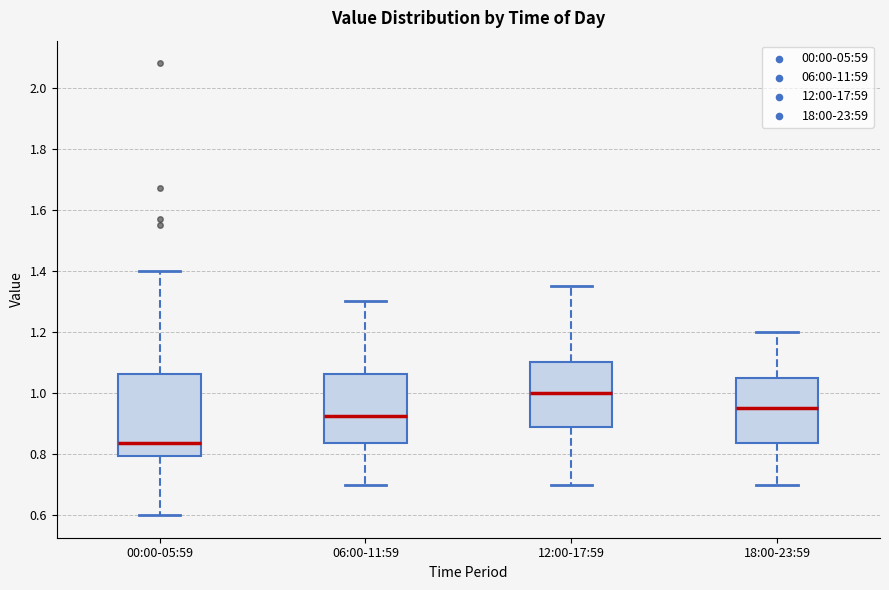

Reading left to right, transcribe this box plot: for each box, give where its median line is, the range the box spans, and where its two whiskers end, as read against the y-axis. The values are not printed on the chart, so give them approximately, as read against the axis.

00:00-05:59: median 0.84, box 0.80 to 1.06, whiskers 0.60 to 1.40
06:00-11:59: median 0.92, box 0.84 to 1.06, whiskers 0.70 to 1.30
12:00-17:59: median 1.00, box 0.88 to 1.10, whiskers 0.70 to 1.36
18:00-23:59: median 0.96, box 0.84 to 1.06, whiskers 0.70 to 1.20